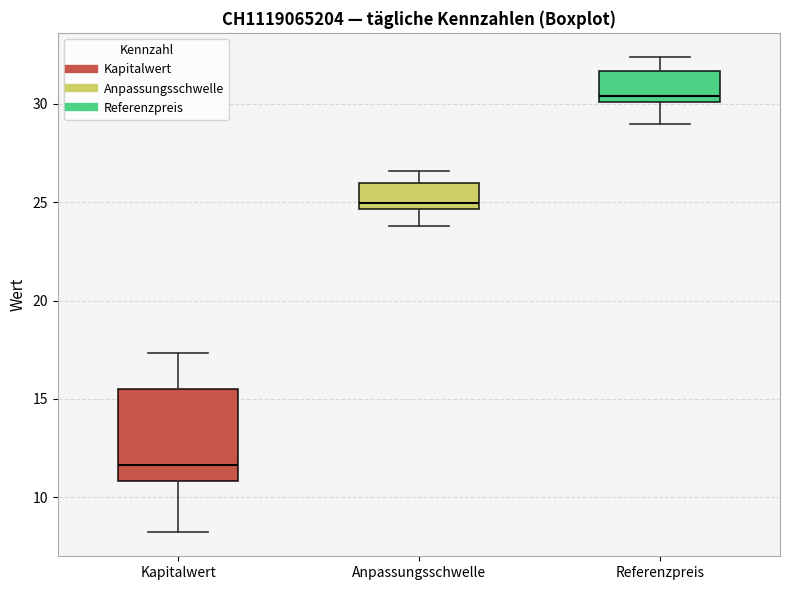

Which box's median line is the highest?

Referenzpreis